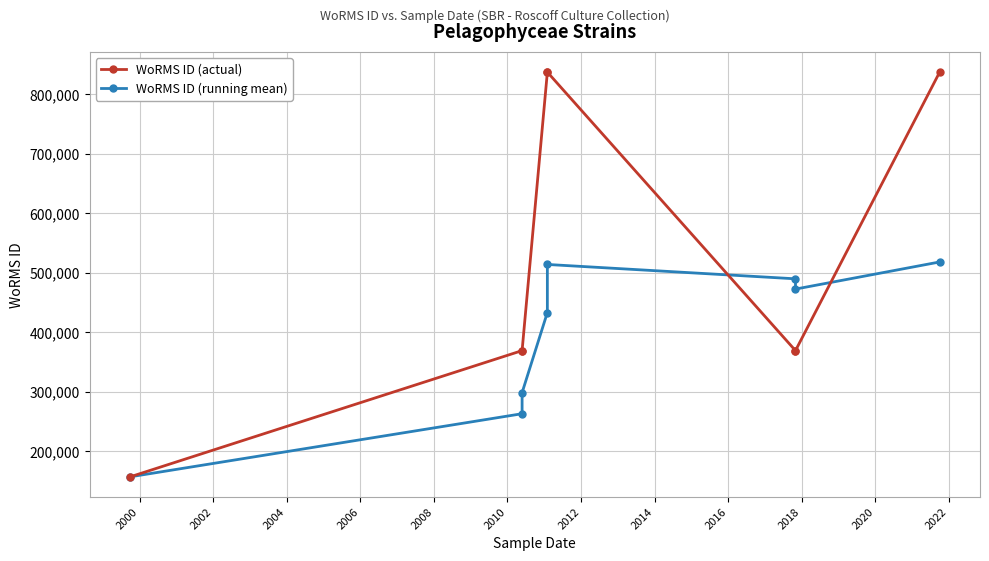

What is the minimum value shown in the chart?

157466.0